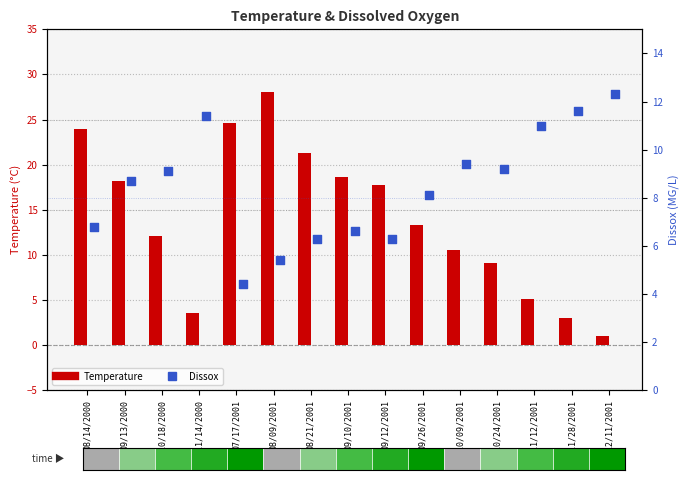

Which series has the widest spread of Y values?

Temperature